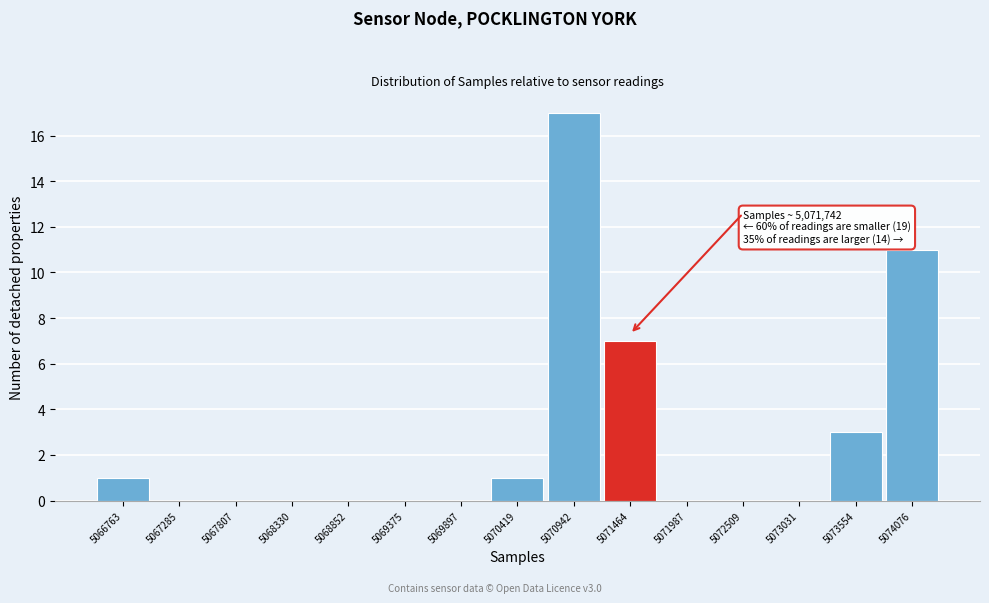

Reading right to left, list all the values displayed in this chart.

5074076=11	5073554=3	5073031=0	5072509=0	5071987=0	5071464=7	5070942=17	5070419=1	5069897=0	5069375=0	5068852=0	5068330=0	5067807=0	5067285=0	5066763=1